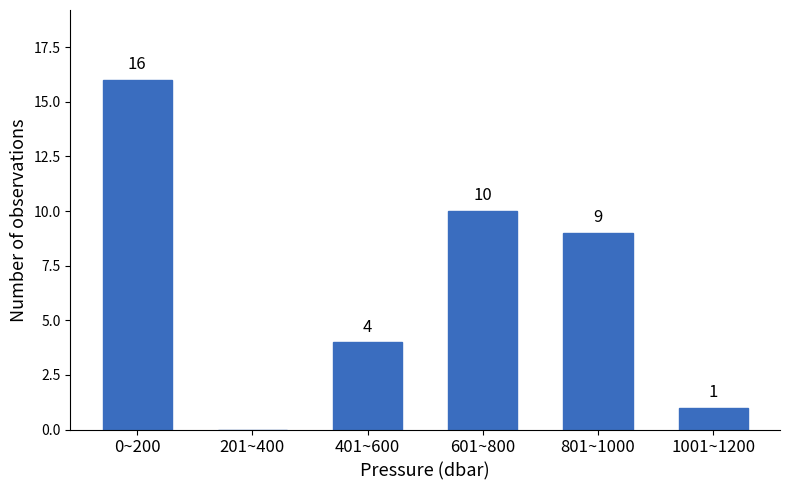

Reading left to right, transcribe all the data shown in this chart.

0~200=16	201~400=0	401~600=4	601~800=10	801~1000=9	1001~1200=1